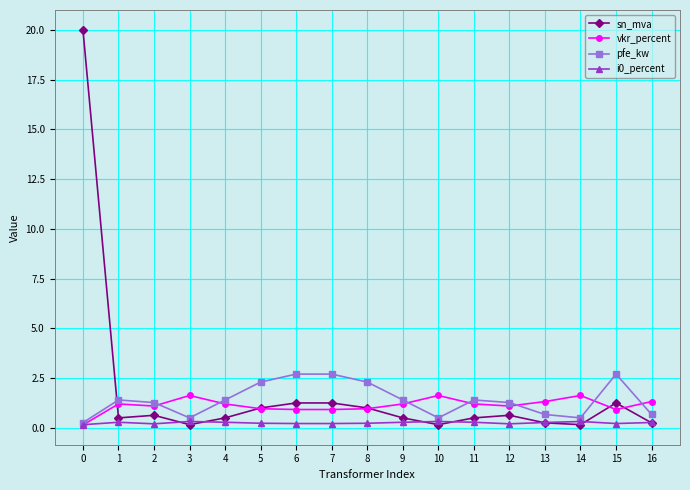

The value of pfe_kw at 11 is 2.1. True or false?

False